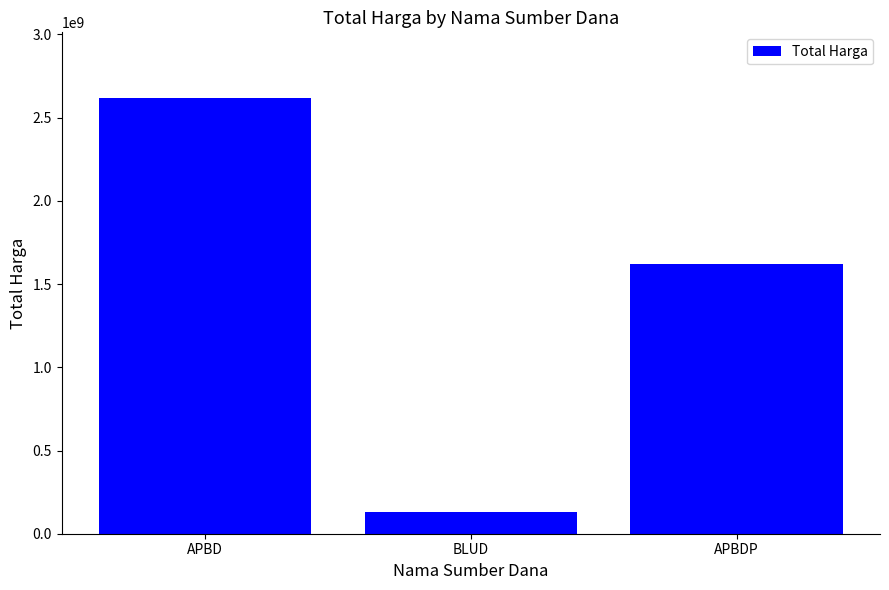

Which has a higher value, APBDP or BLUD?

APBDP